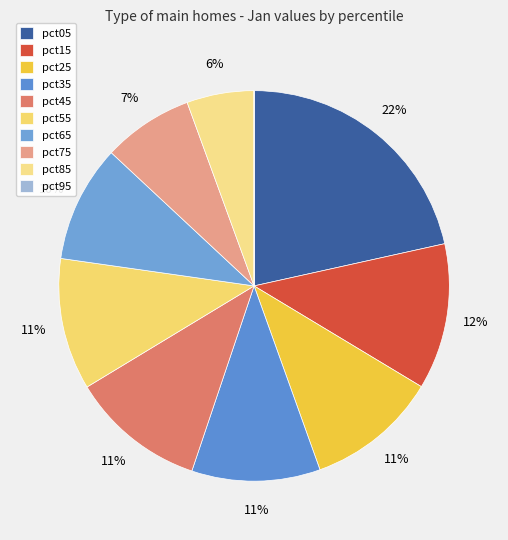

Combined, do pct25 and pct95 account for over 50%?

No